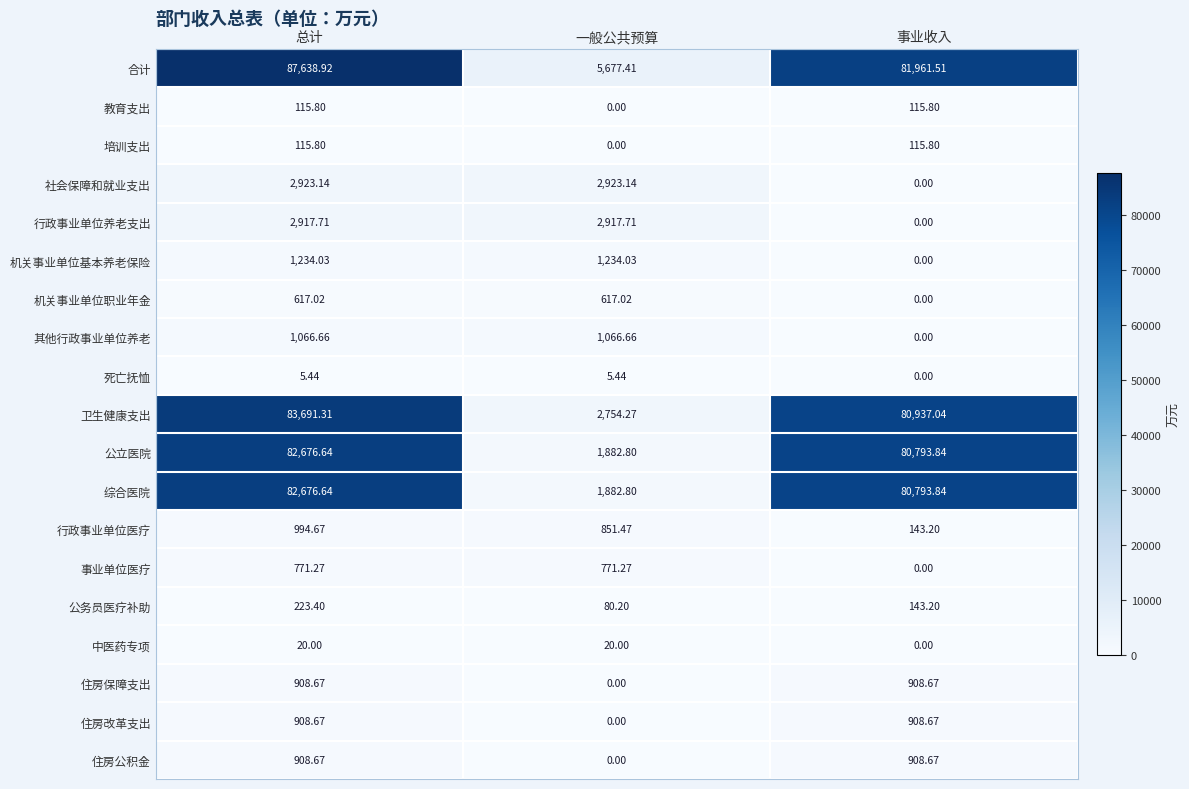

At which category is the sum across all series the highest?

总计